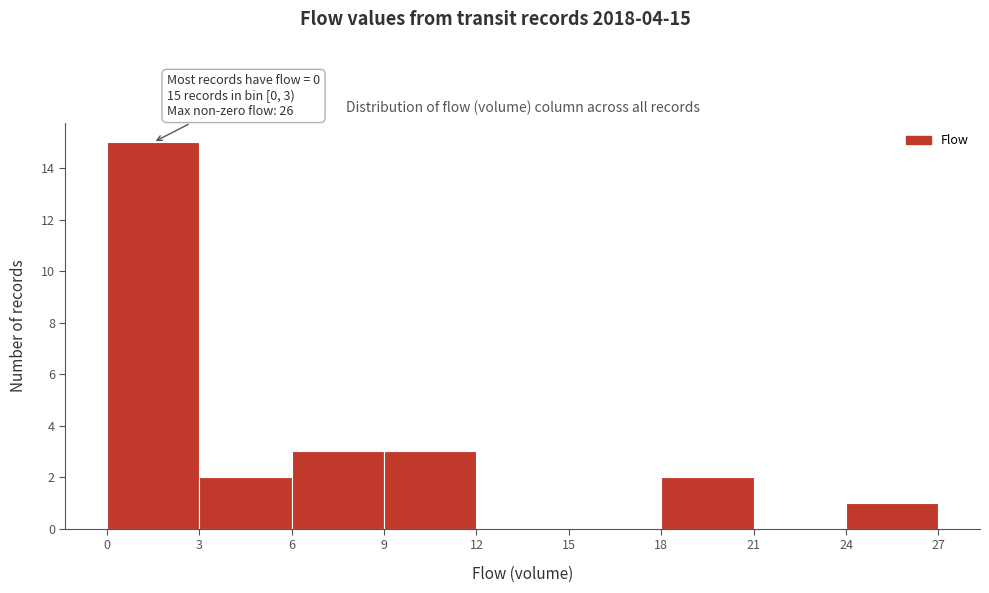

Over which range of the x-axis is the bar tallest?

0 to 3